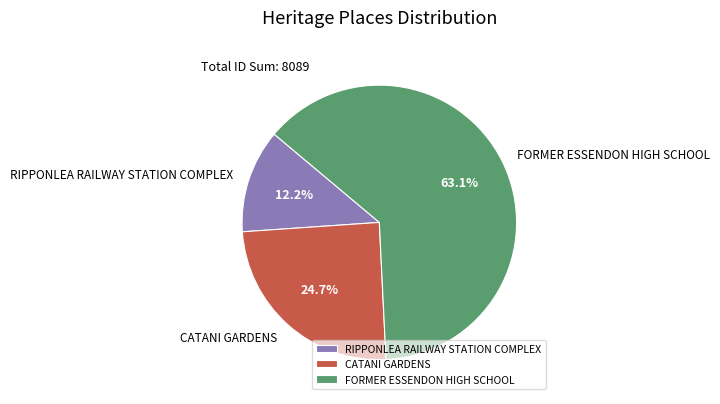

True or false: FORMER ESSENDON HIGH SCHOOL accounts for 63% of the total.

True